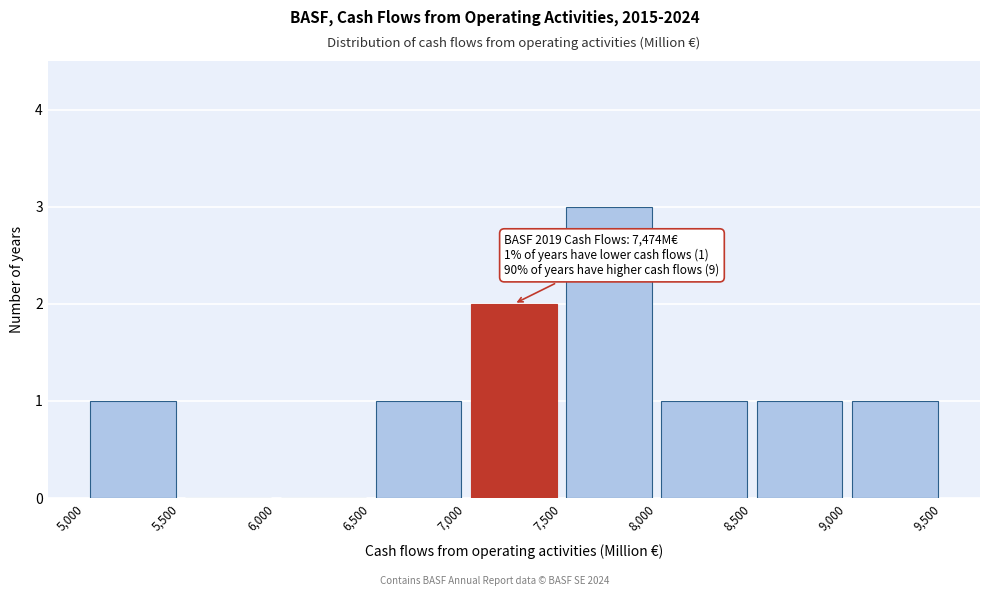

Which range on the x-axis has the tallest bar?

7,500 to 8,000